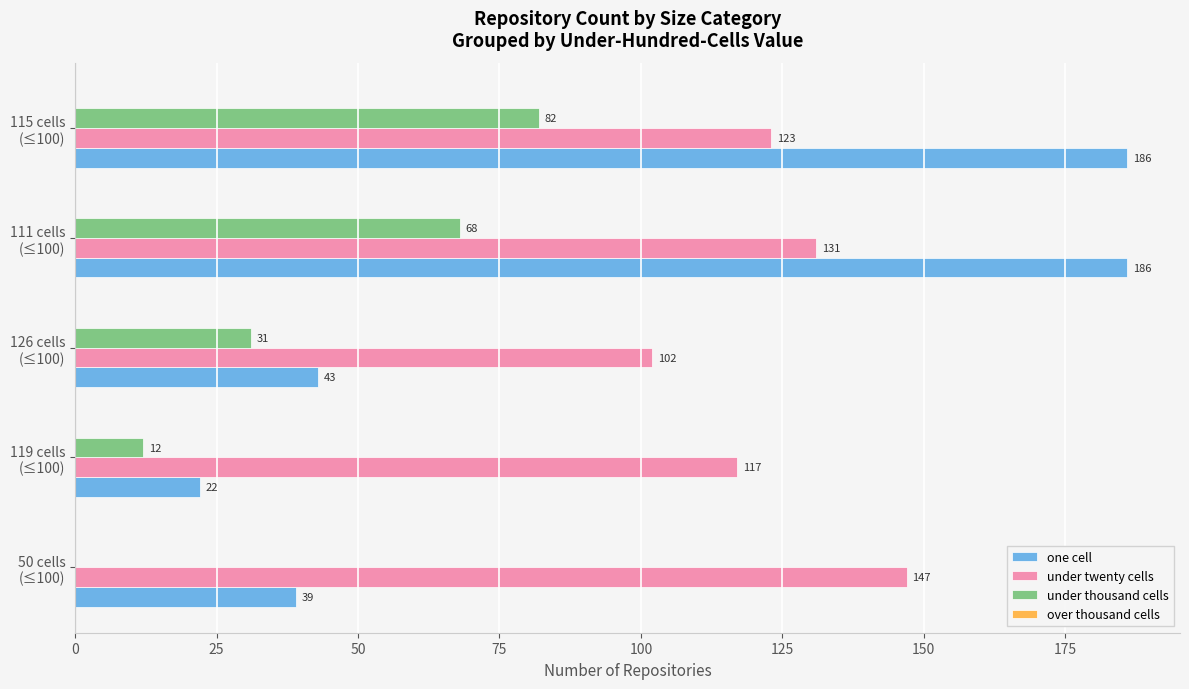

What is the maximum value for one cell?

186